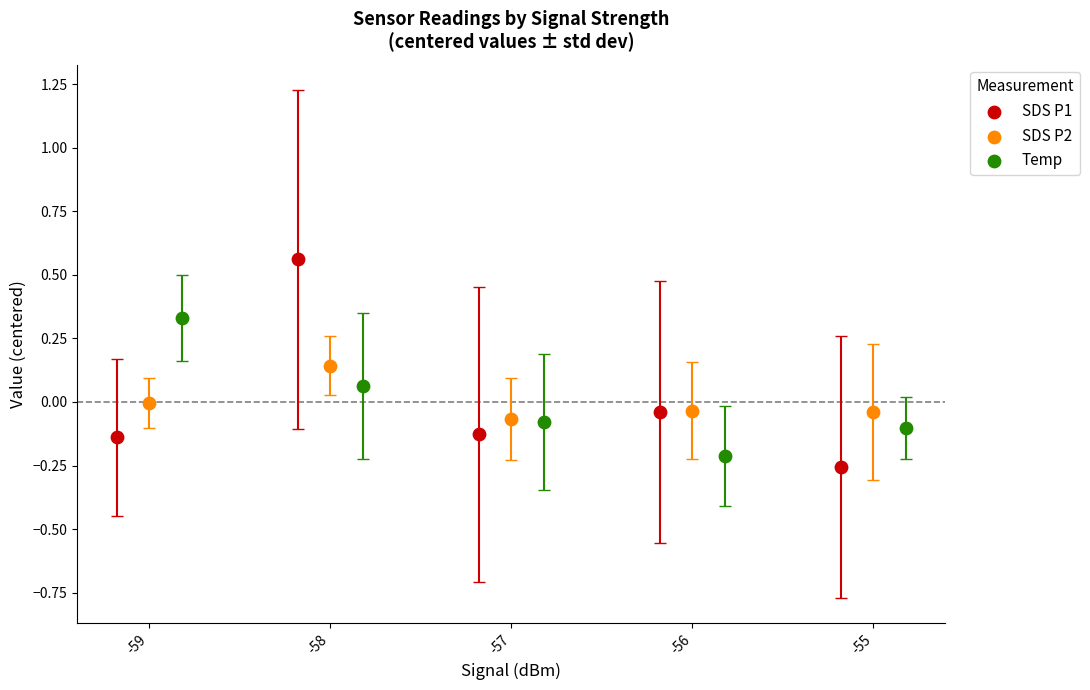

Which series has the widest spread of Y values?

SDS P1